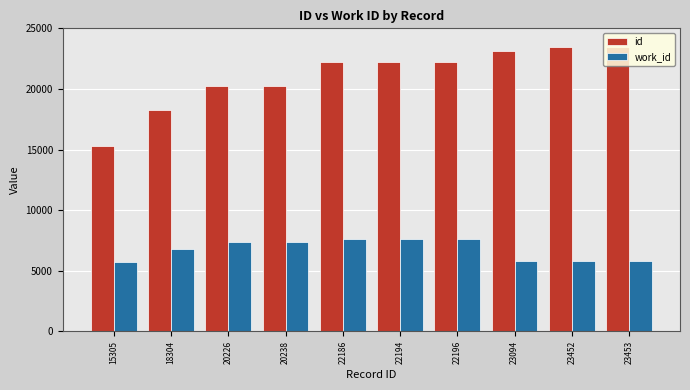

What is the spread (max minus min) of values at 20226?

12830